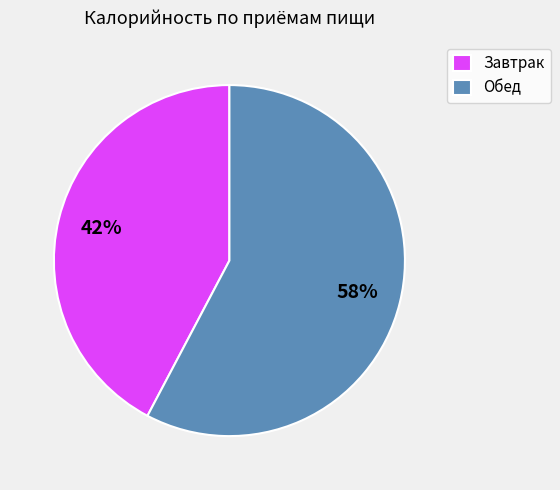

Which category has the smallest portion of the pie?

Завтрак